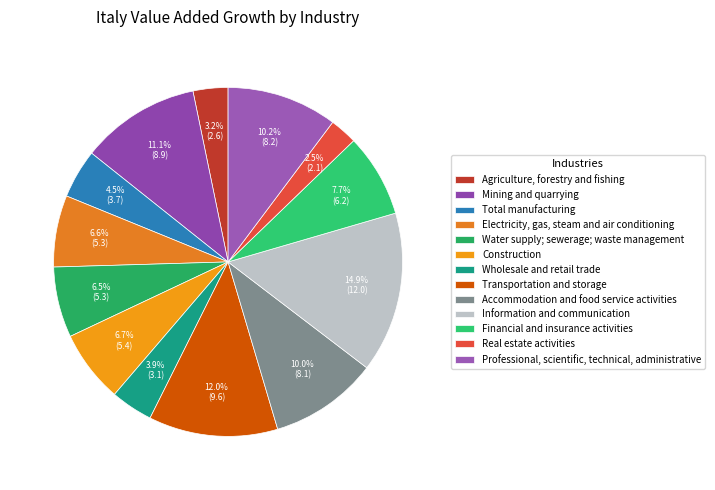

The Electricity, gas, steam and air conditioning slice represents 7% of the pie. True or false?

True